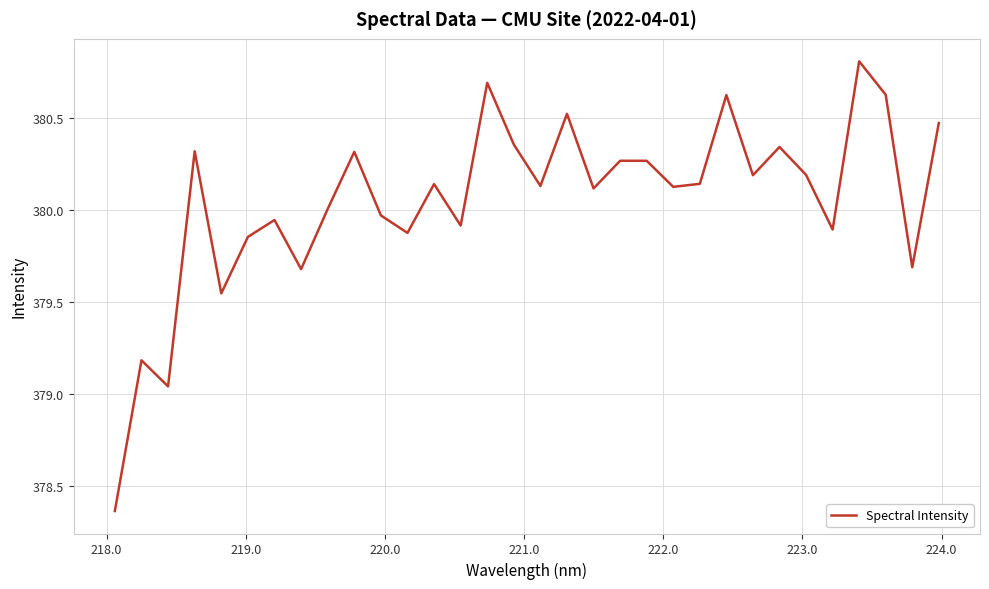

What is the maximum value shown in the chart?

380.8